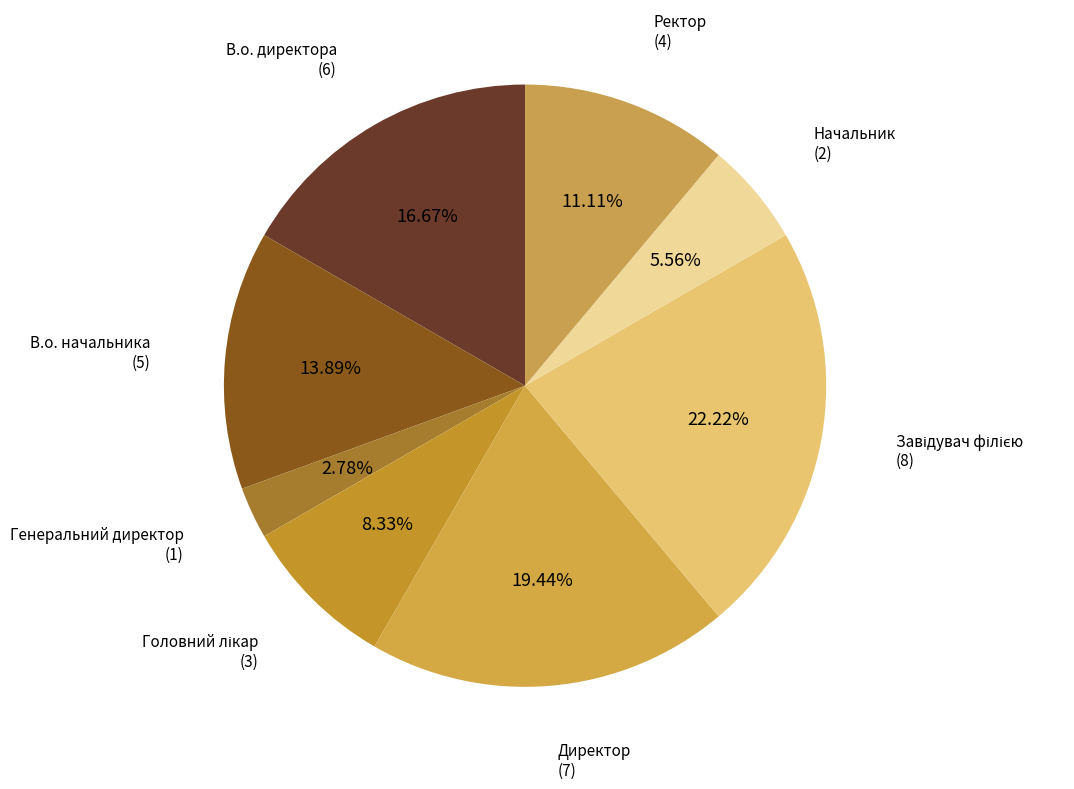

Which category has the smallest portion of the pie?

Генеральний директор